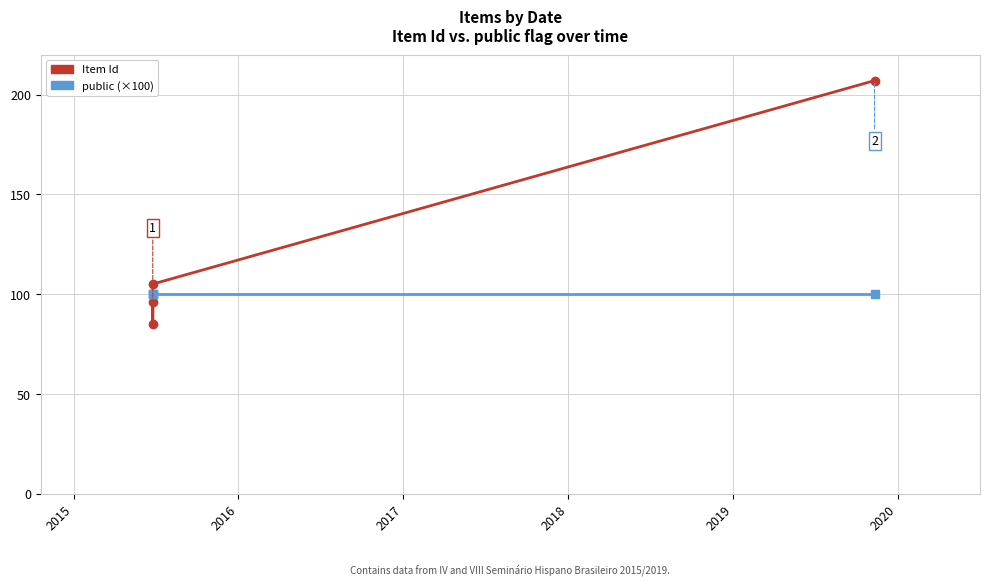

At 2015, list the series in order from largest to smallest.

public (×100), Item Id